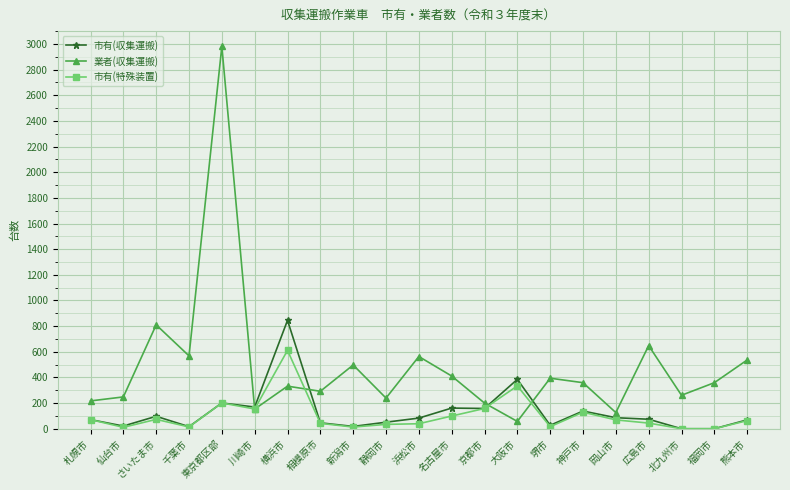

Where is 業者(収集運搬) nearest to the value 1519?

さいたま市